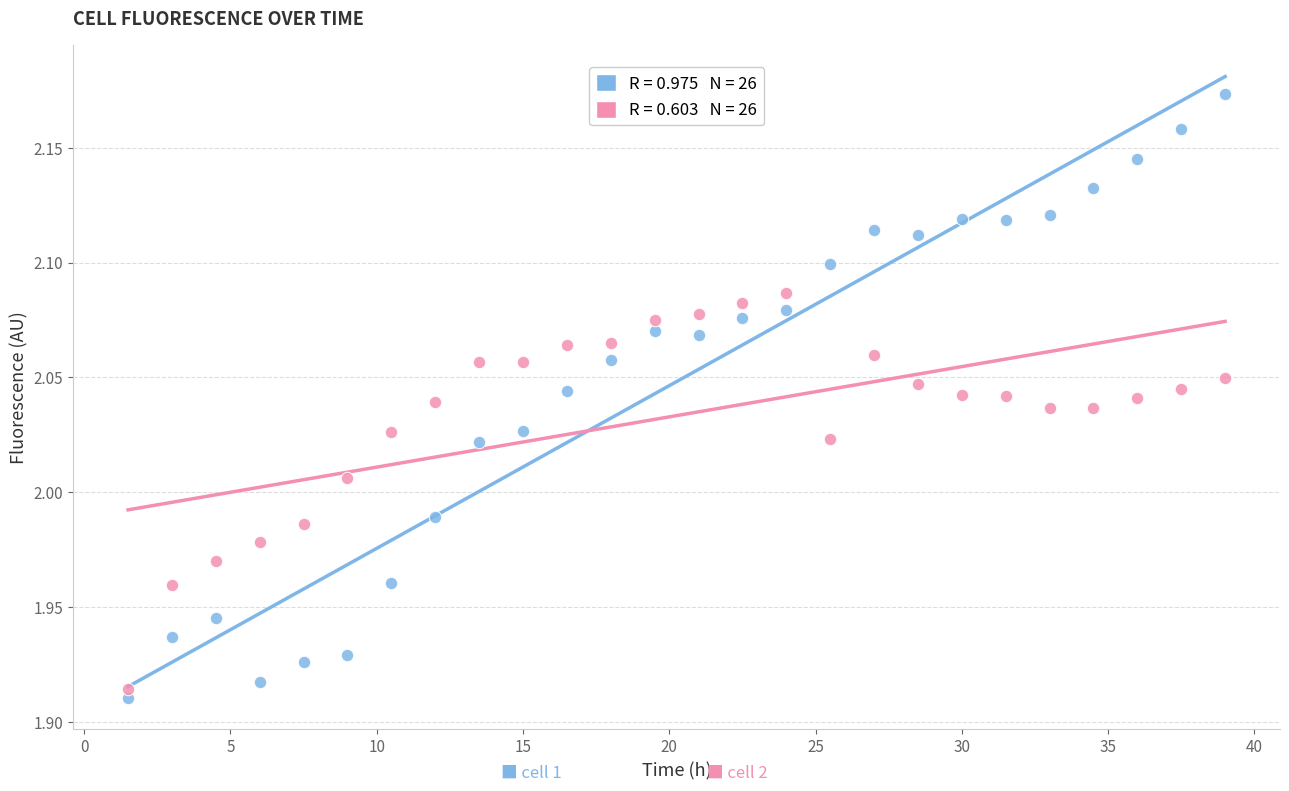

Across all data points, what is the range of X values (max minus min)?

37.5